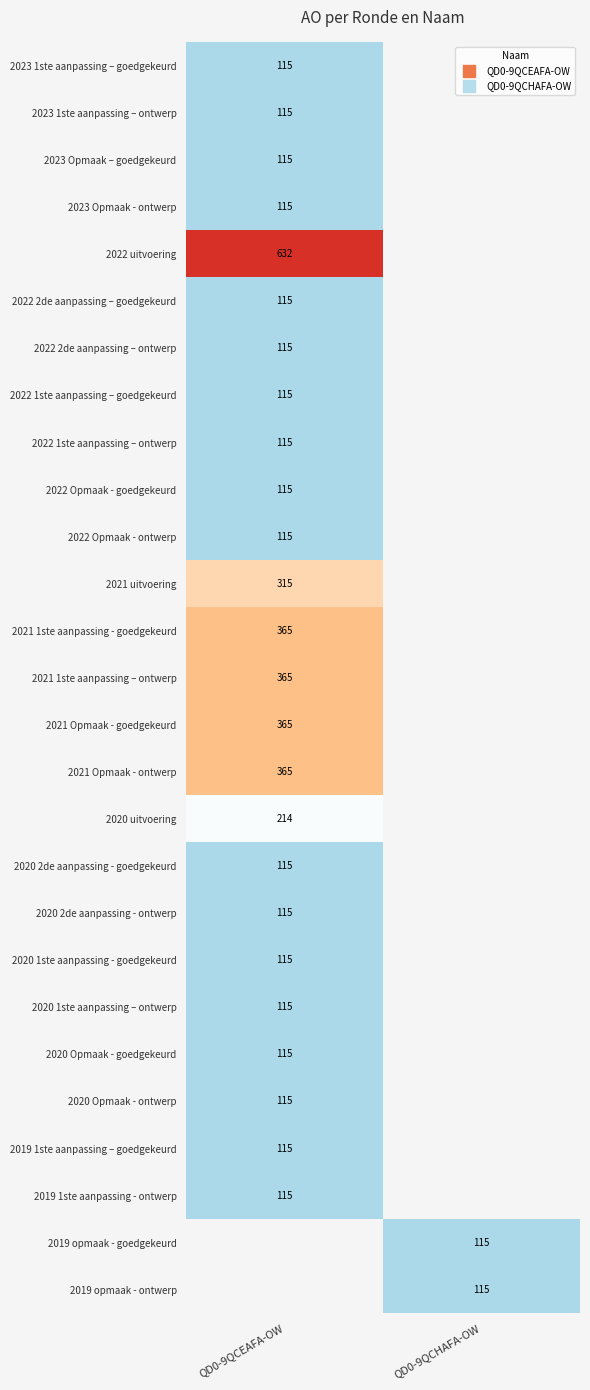

Which category has the lowest value in the 2020 Opmaak - goedgekeurd series?

QD0-9QCEAFA-OW